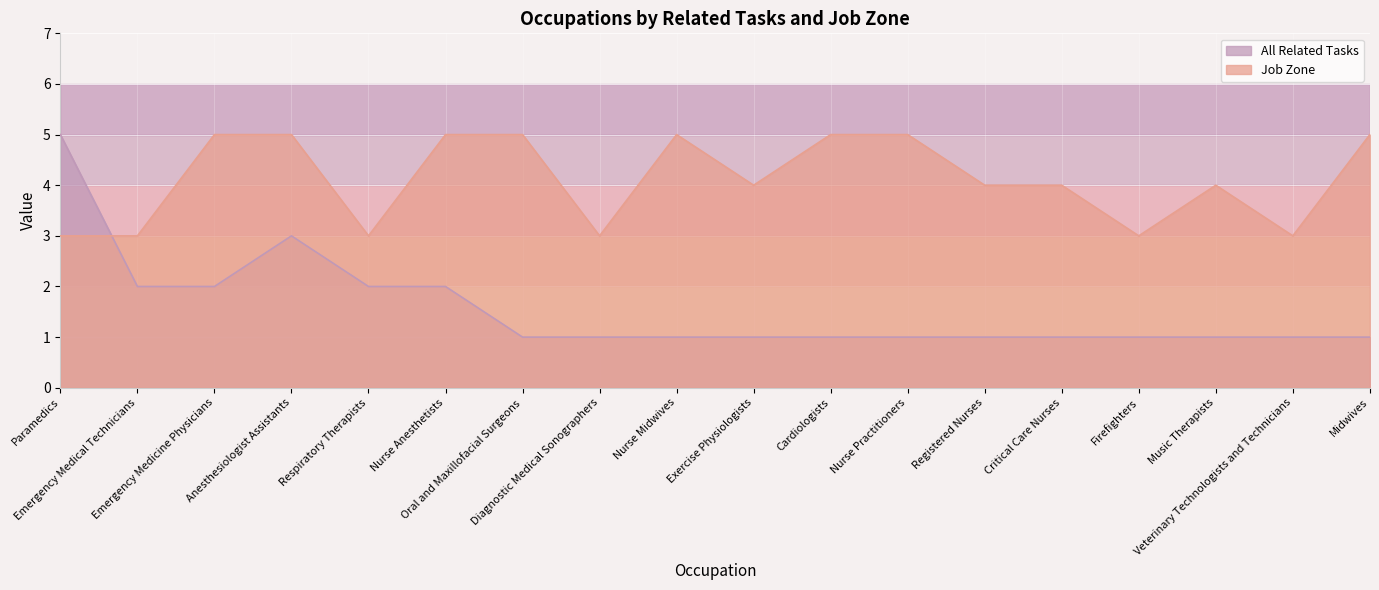

Reading left to right, list all the values displayed in this chart.

All Related Tasks: 5	2	2	3	2	2	1	1	1	1	1	1	1	1	1	1	1	1
Job Zone: 3	3	5	5	3	5	5	3	5	4	5	5	4	4	3	4	3	5